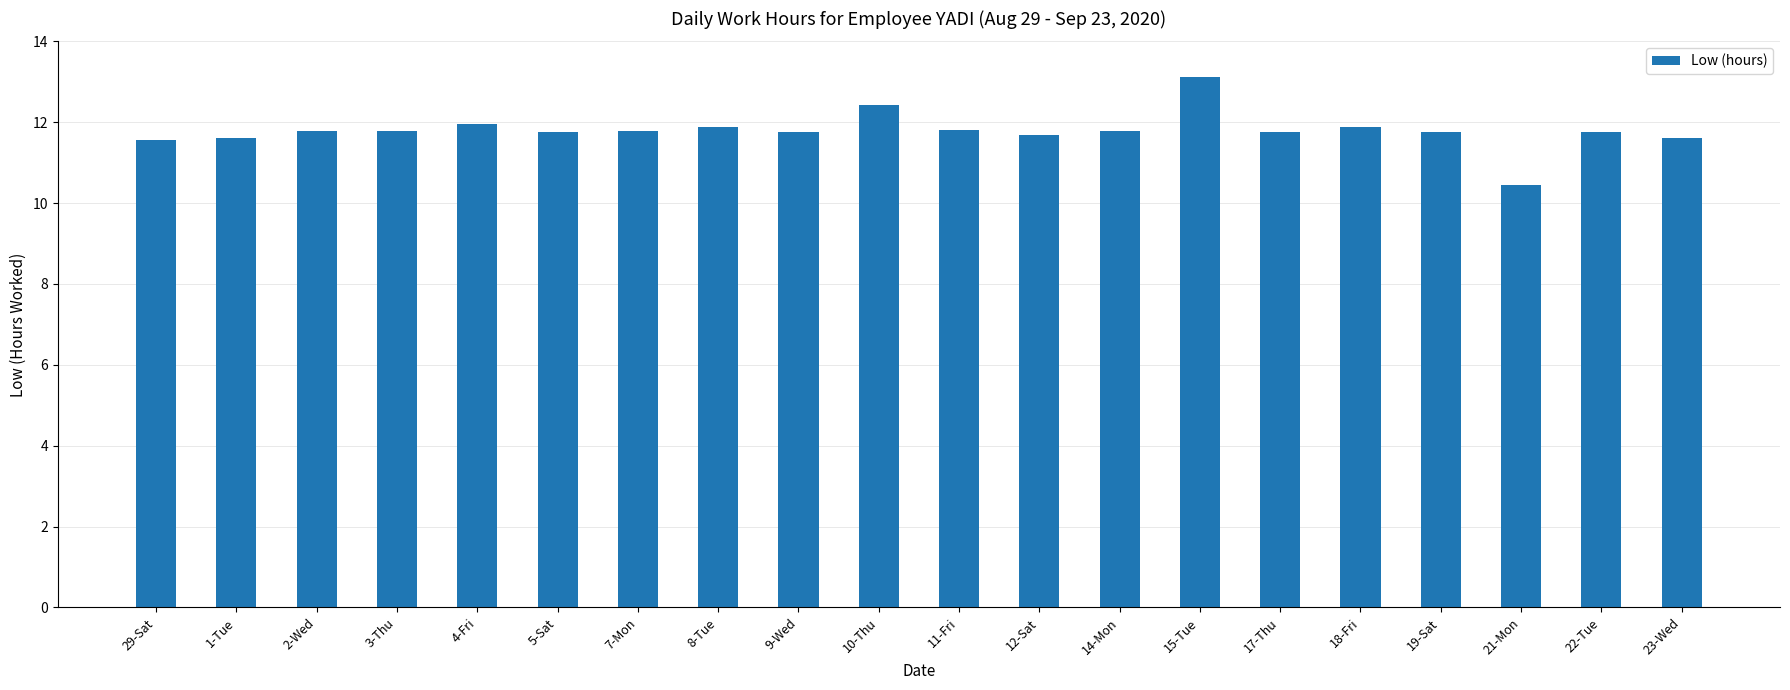

Which label corresponds to the largest value in the chart?

15-Tue